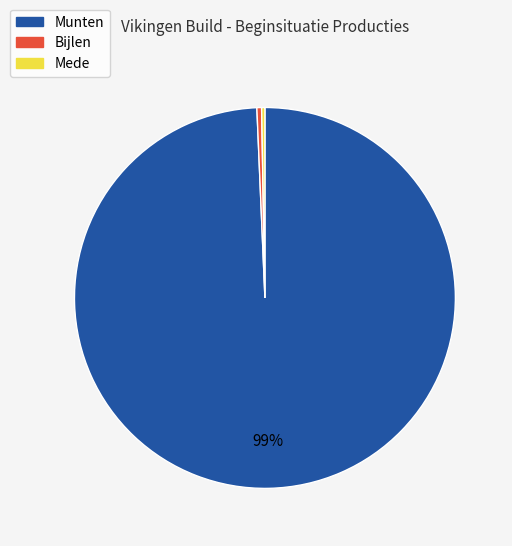

Combined, do Munten and Bijlen account for over 50%?

Yes